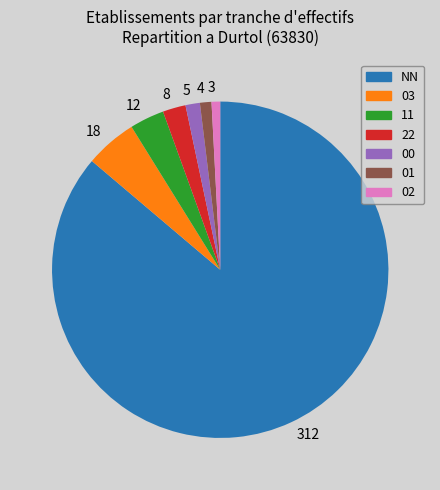

Which slice is the largest?

312